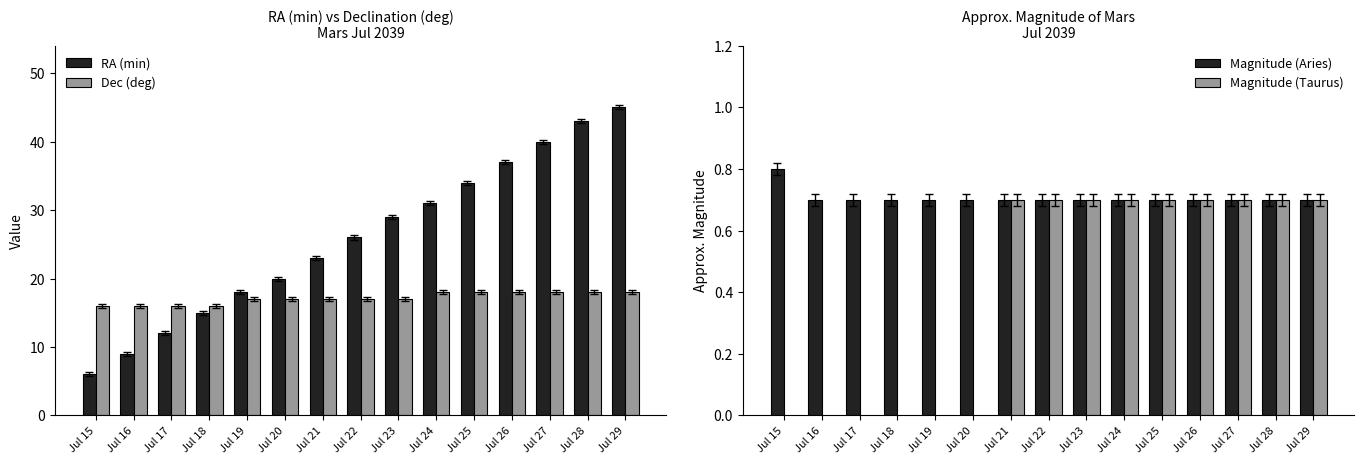

Does the chart contain stacked bars?

No